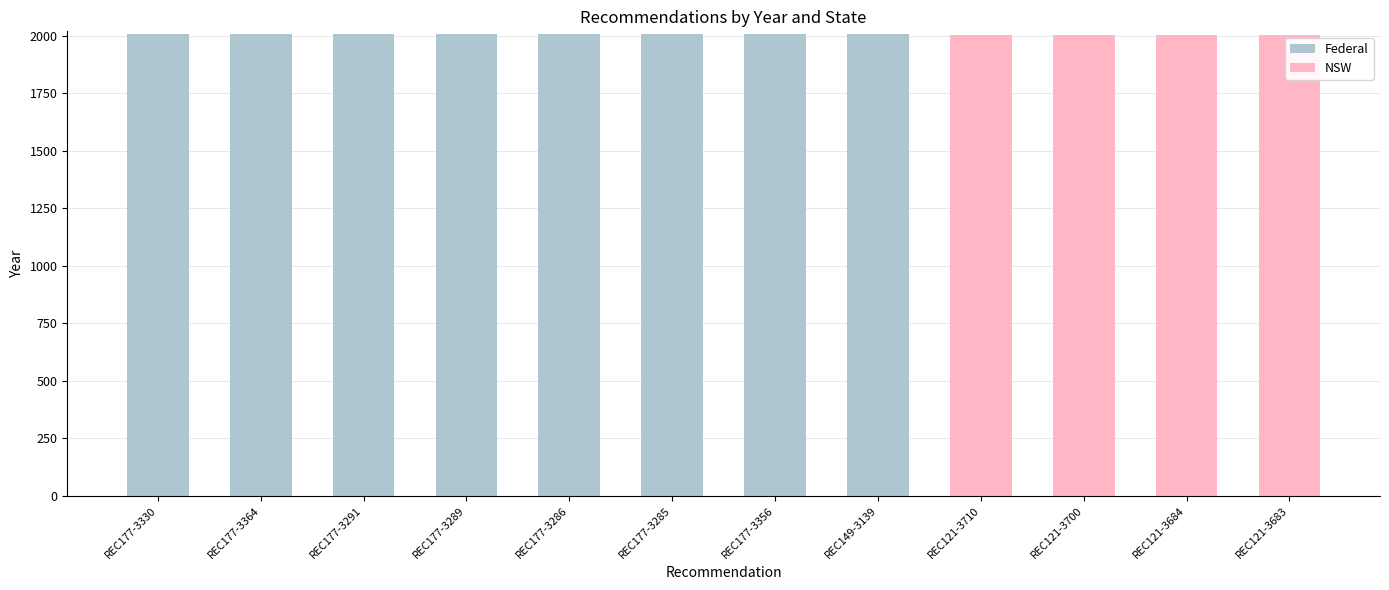

Which category has the lowest value in the NSW series?

REC177-3330